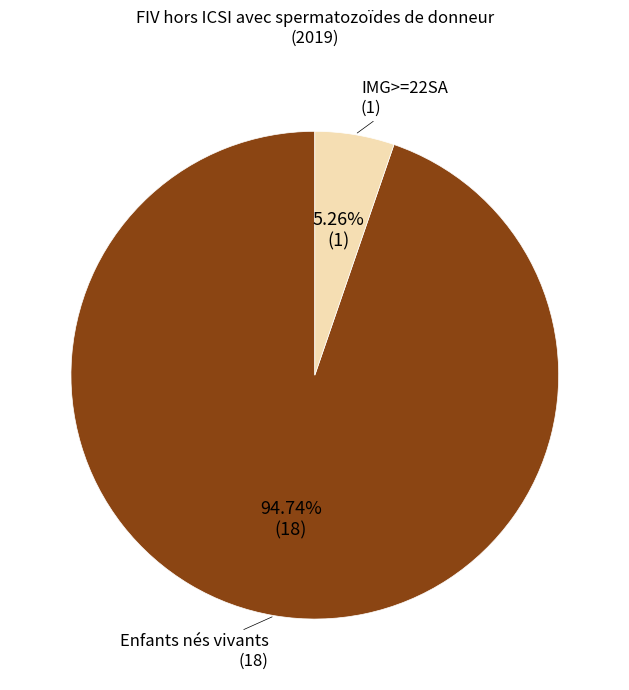

How many slices are in this pie chart?

2